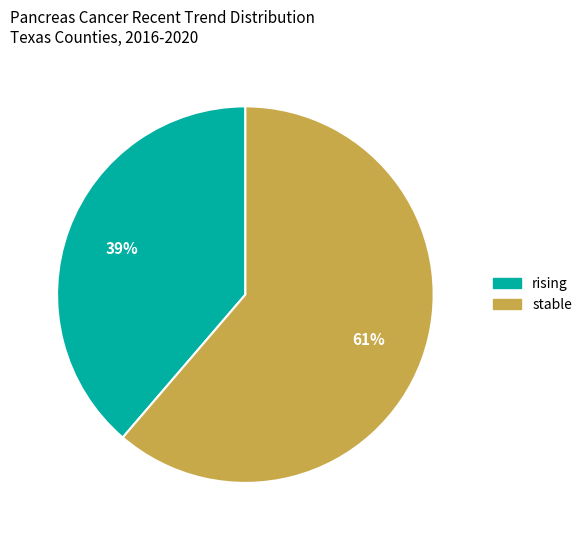

To the nearest percent, what is the average slice percentage?

50%